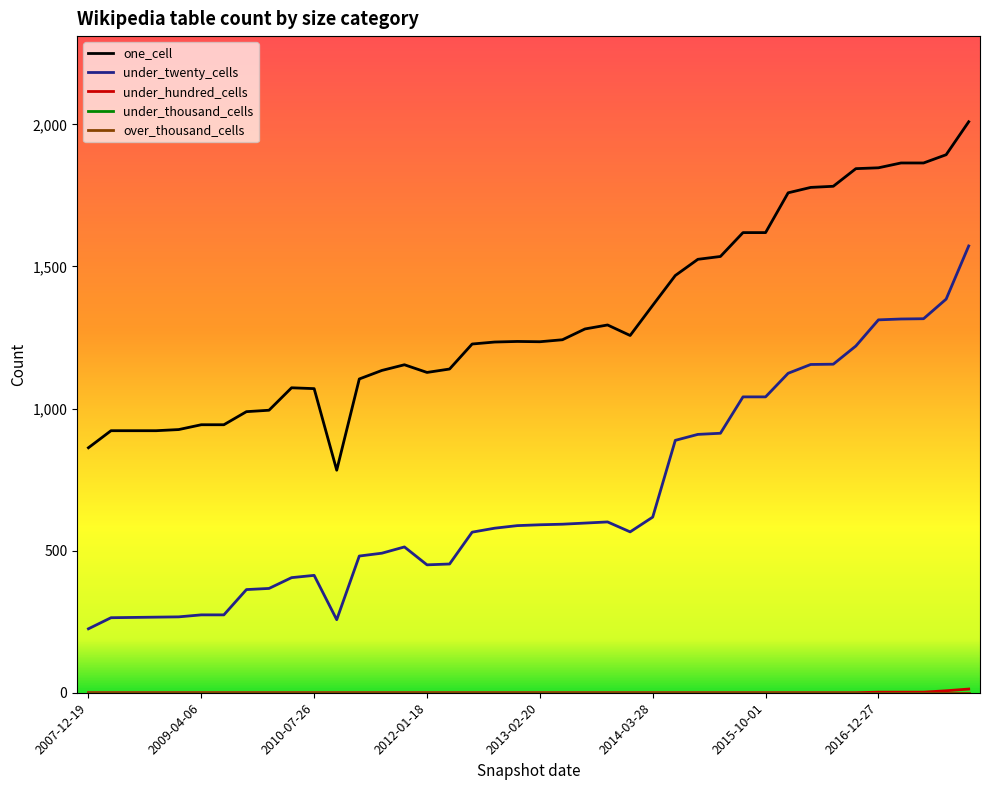

Where does the under_twenty_cells series first go above 588?

2013-02-20